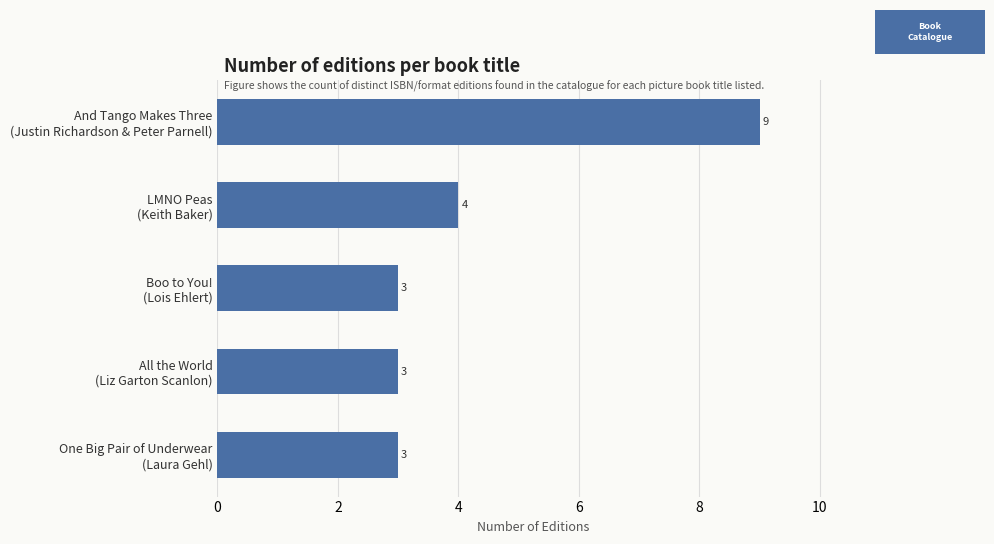

What is the average value?

4